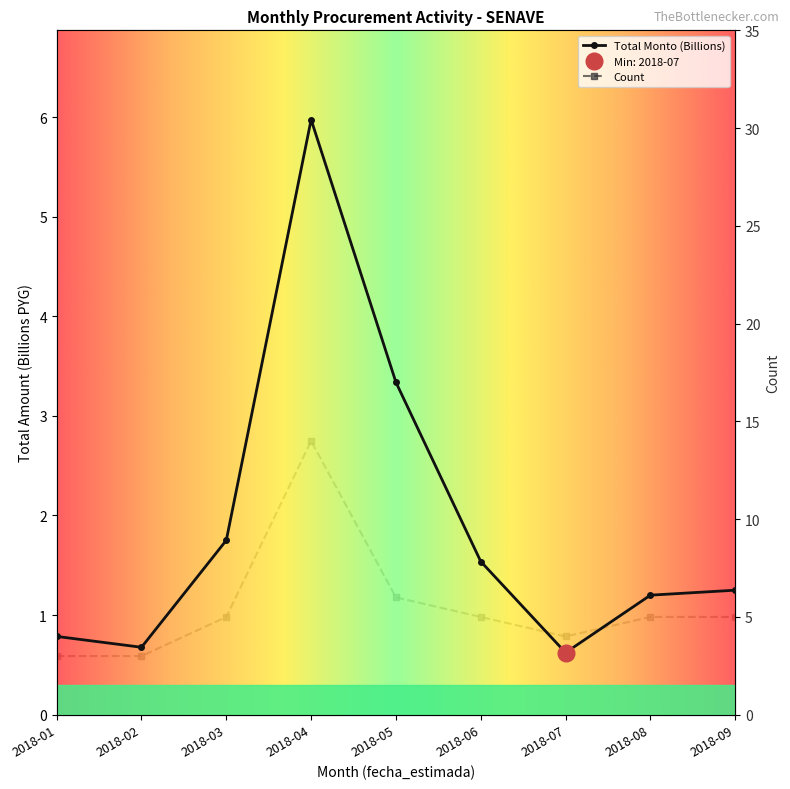

Reading left to right, extract all data points from this chart.

Total Monto (Billions): 2018-01=0.8	2018-02=0.7	2018-03=1.8	2018-04=6.0	2018-05=3.3	2018-06=1.5	2018-07=0.6	2018-08=1.2	2018-09=1.2
Count: 2018-01=3.0	2018-02=3.0	2018-03=5.0	2018-04=14.0	2018-05=6.0	2018-06=5.0	2018-07=4.0	2018-08=5.0	2018-09=5.0